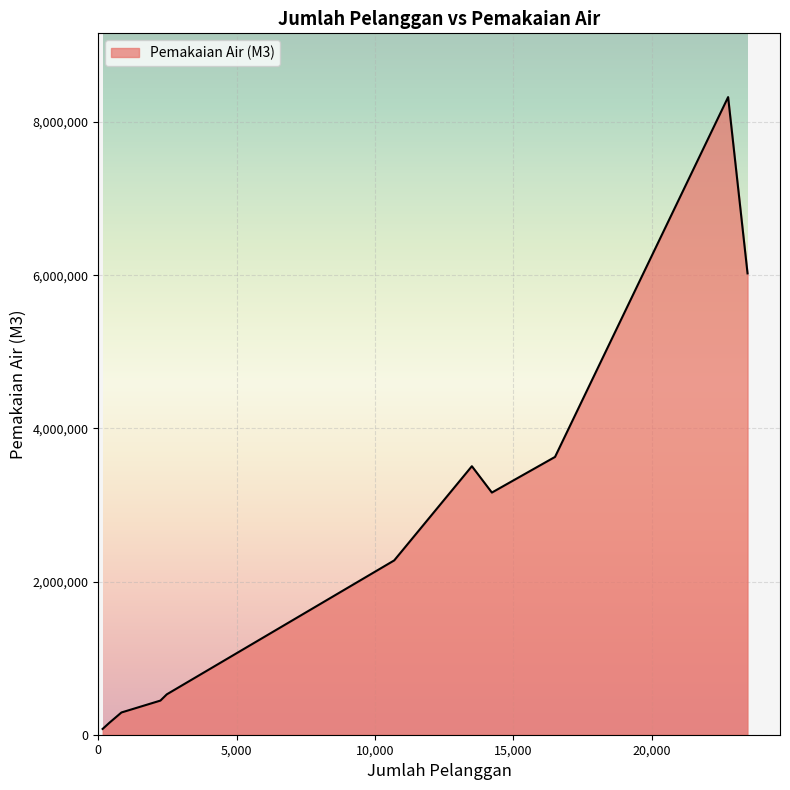

What is the maximum value shown in the chart?

8325572